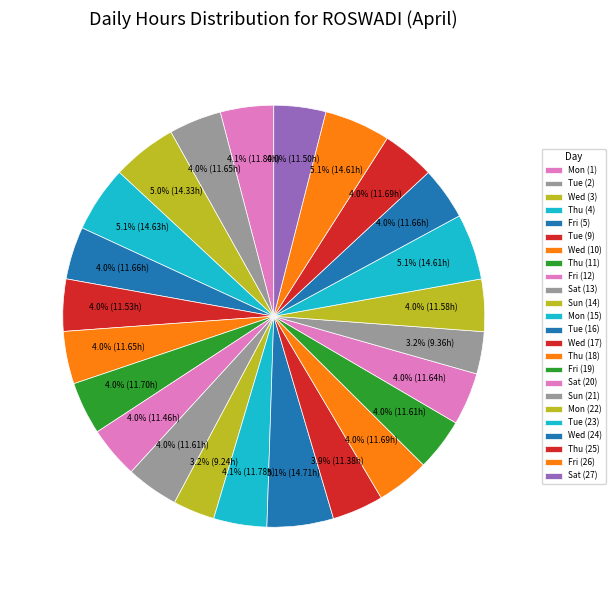

What percentage is NOT represented by Wed (10)?

96.0%